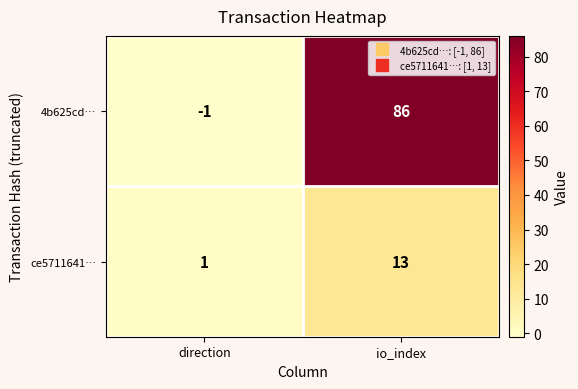

What is the approximate value of 4b625cd… at io_index?

86